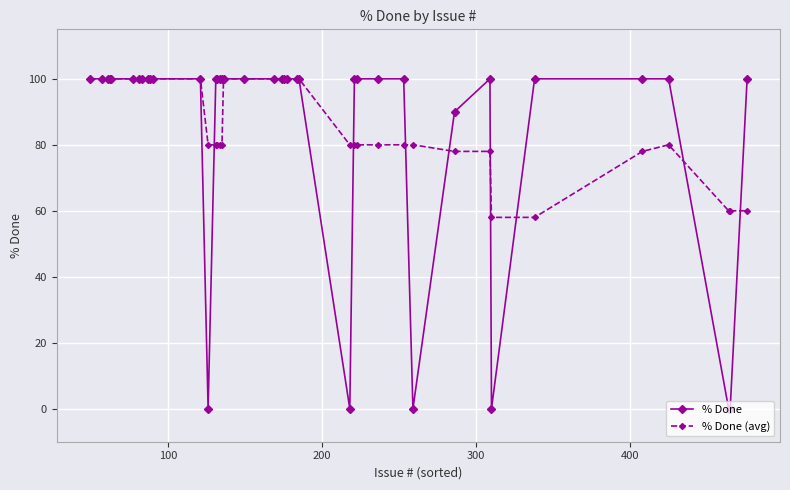

Which series has the largest range (max minus min)?

% Done